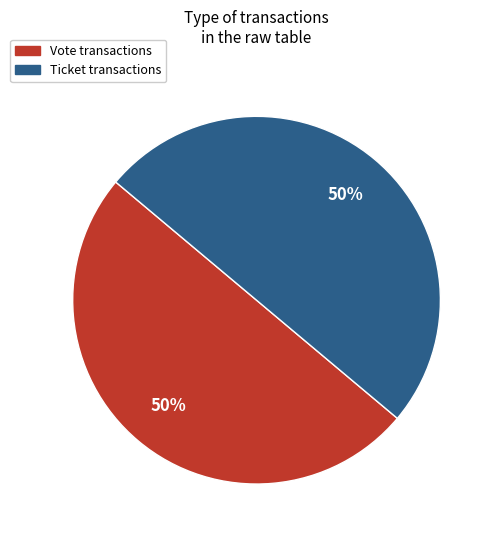

What is the ratio of the value at Ticket to the value at Vote?

1.0